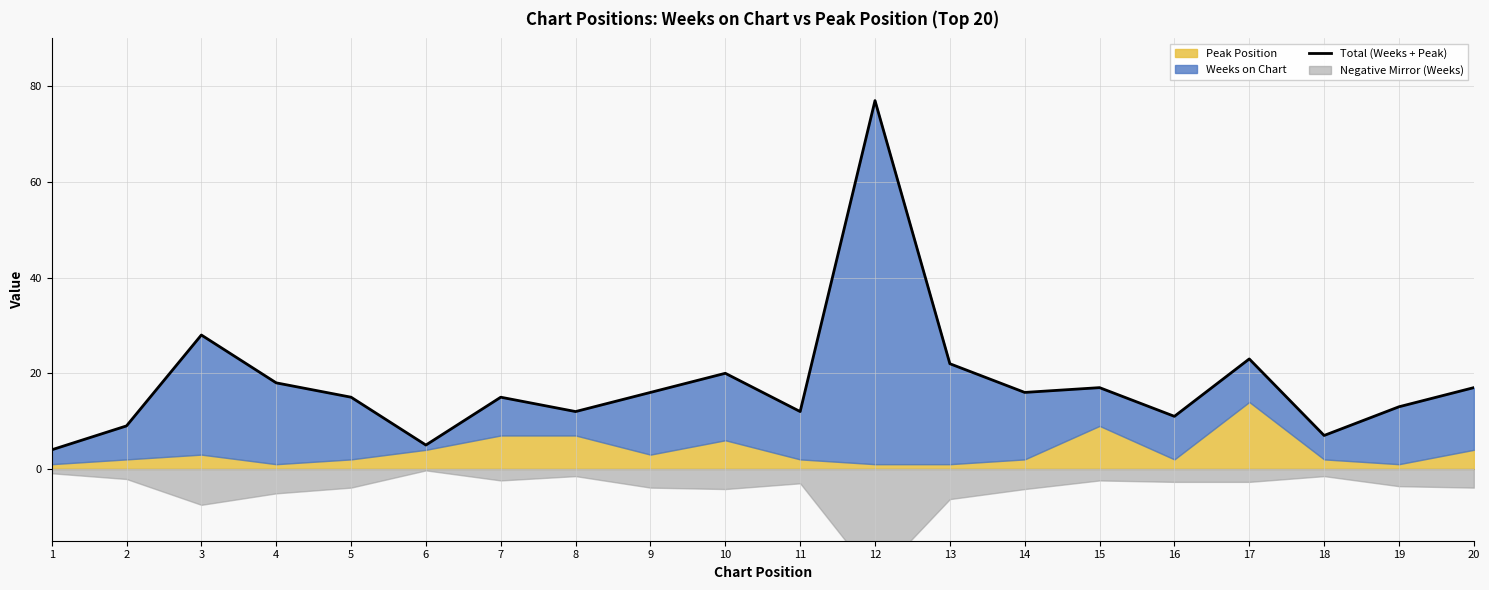

What is the change in value from 3 to 13?

-6